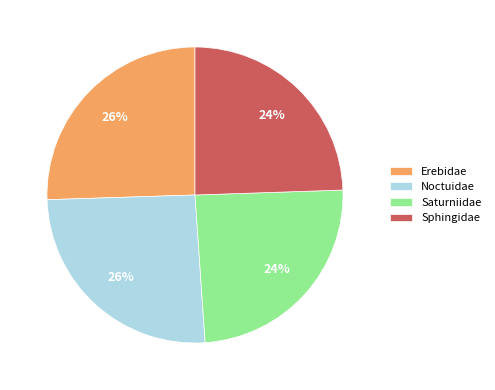

To the nearest percent, what percentage of the pie is Saturniidae?

24%